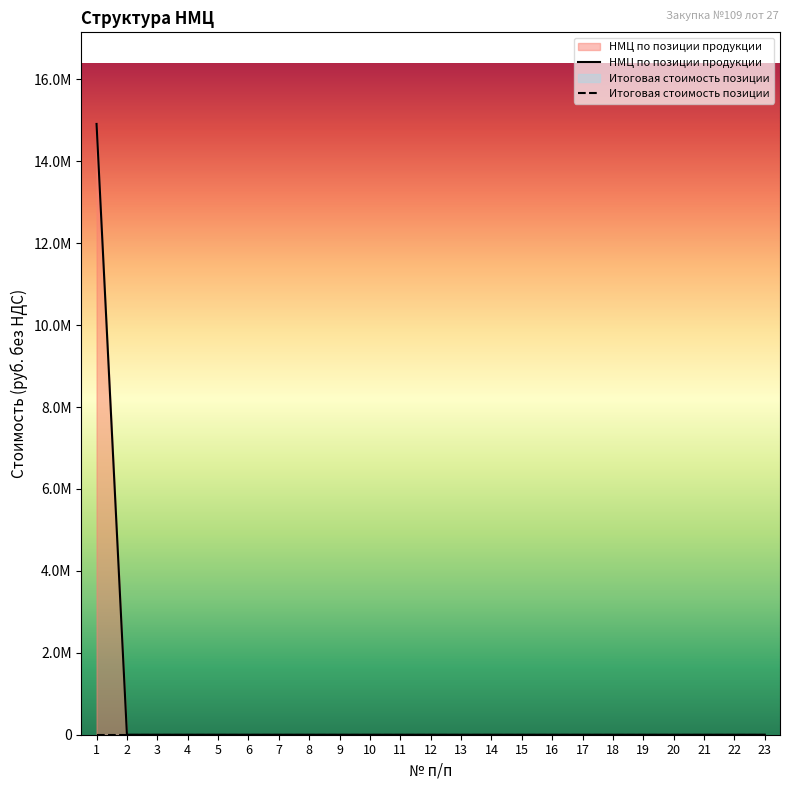

Reading left to right, transcribe all the data shown in this chart.

14913314.1	0.0	0.0	0.0	0.0	0.0	0.0	0.0	0.0	0.0	0.0	0.0	0.0	0.0	0.0	0.0	0.0	0.0	0.0	0.0	0.0	0.0	0.0